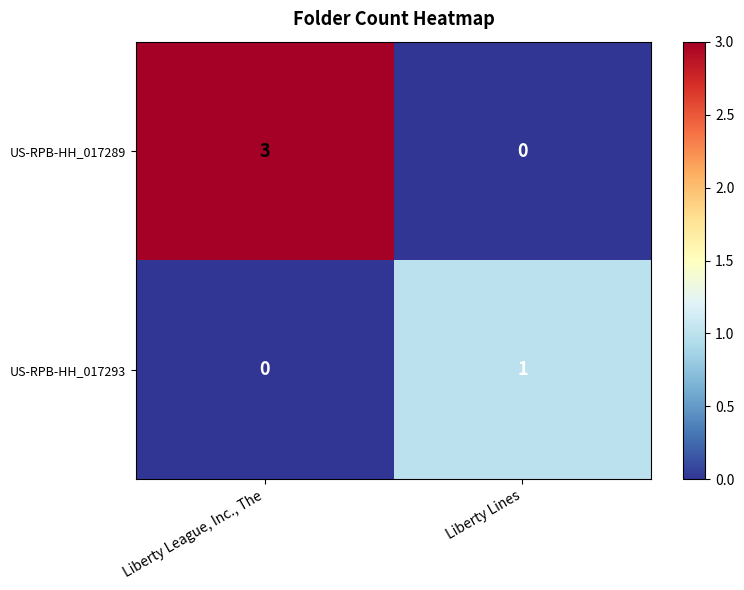

The US-RPB-HH_017293 series shows 0 at Liberty League, Inc., The. True or false?

True